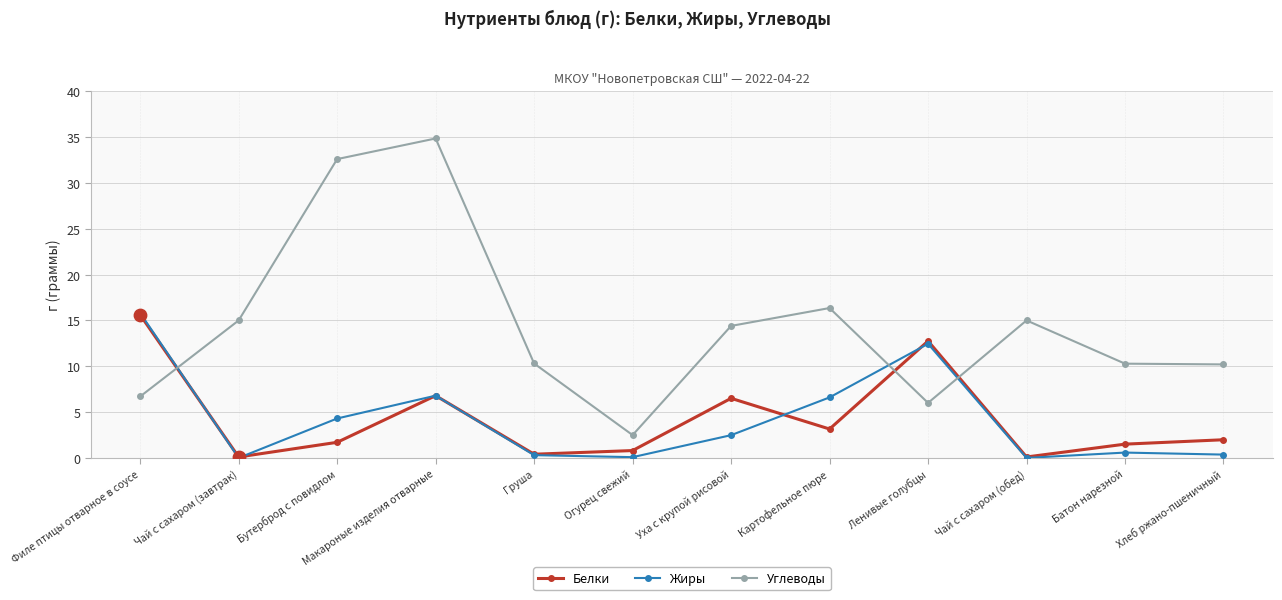

At which category is the sum across all series the highest?

Макароные изделия отварные